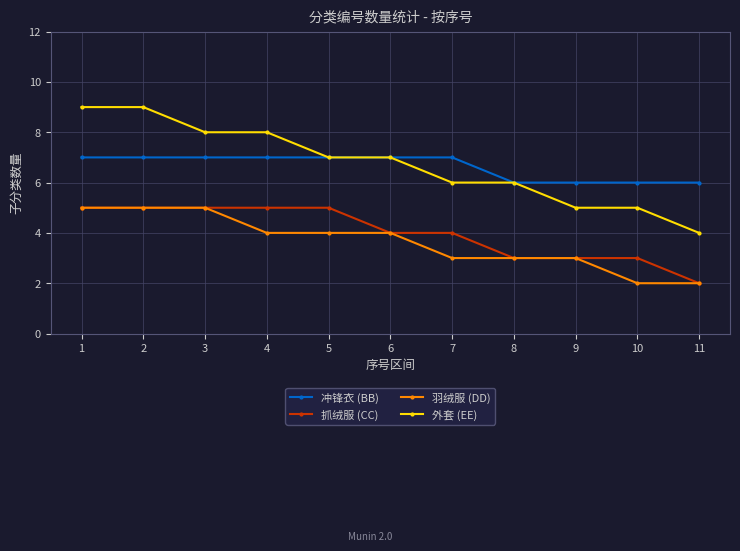

Reading right to left, list all the values displayed in this chart.

冲锋衣 (BB): 11=6	10=6	9=6	8=6	7=7	6=7	5=7	4=7	3=7	2=7	1=7
抓绒服 (CC): 11=2	10=3	9=3	8=3	7=4	6=4	5=5	4=5	3=5	2=5	1=5
羽绒服 (DD): 11=2	10=2	9=3	8=3	7=3	6=4	5=4	4=4	3=5	2=5	1=5
外套 (EE): 11=4	10=5	9=5	8=6	7=6	6=7	5=7	4=8	3=8	2=9	1=9